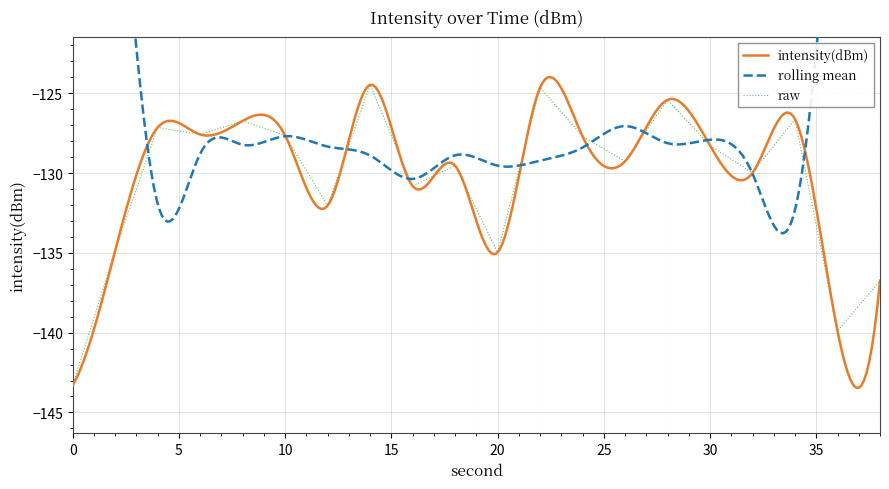

List the labels in order of value, smallest first.

0, 36, 38, 20, 2, 12, 16, 32, 18, 26, 30, 24, 10, 6, 4, 8, 34, 28, 22, 14